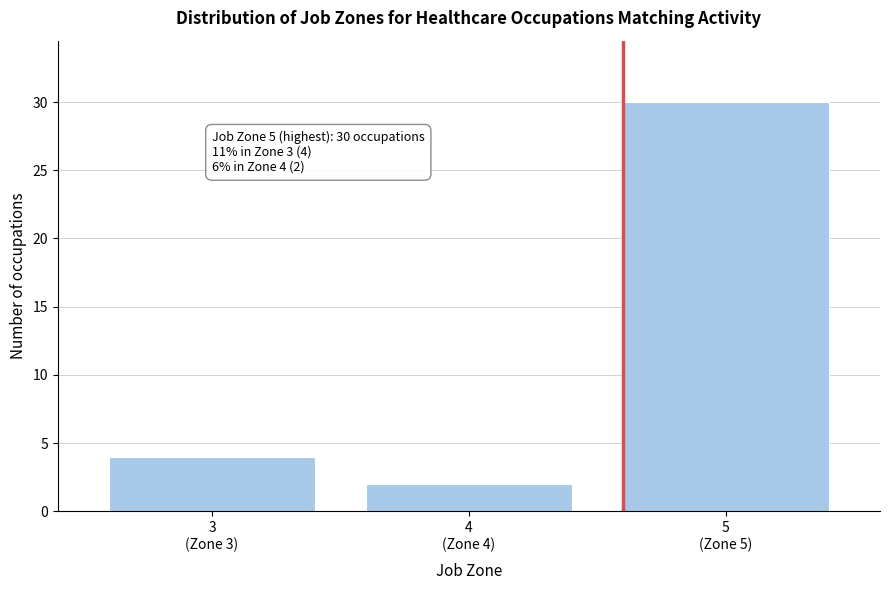

Reading left to right, list all the values displayed in this chart.

4	2	30